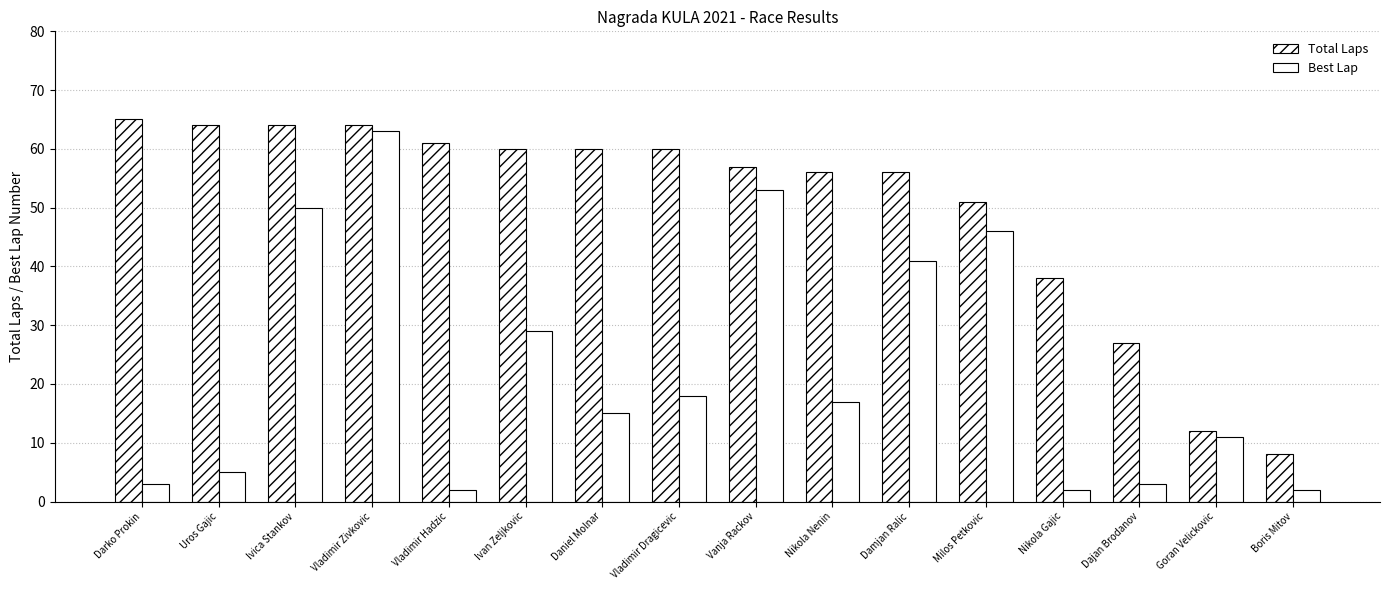

The value of Best Lap at Vanja Rackov is 89. True or false?

False